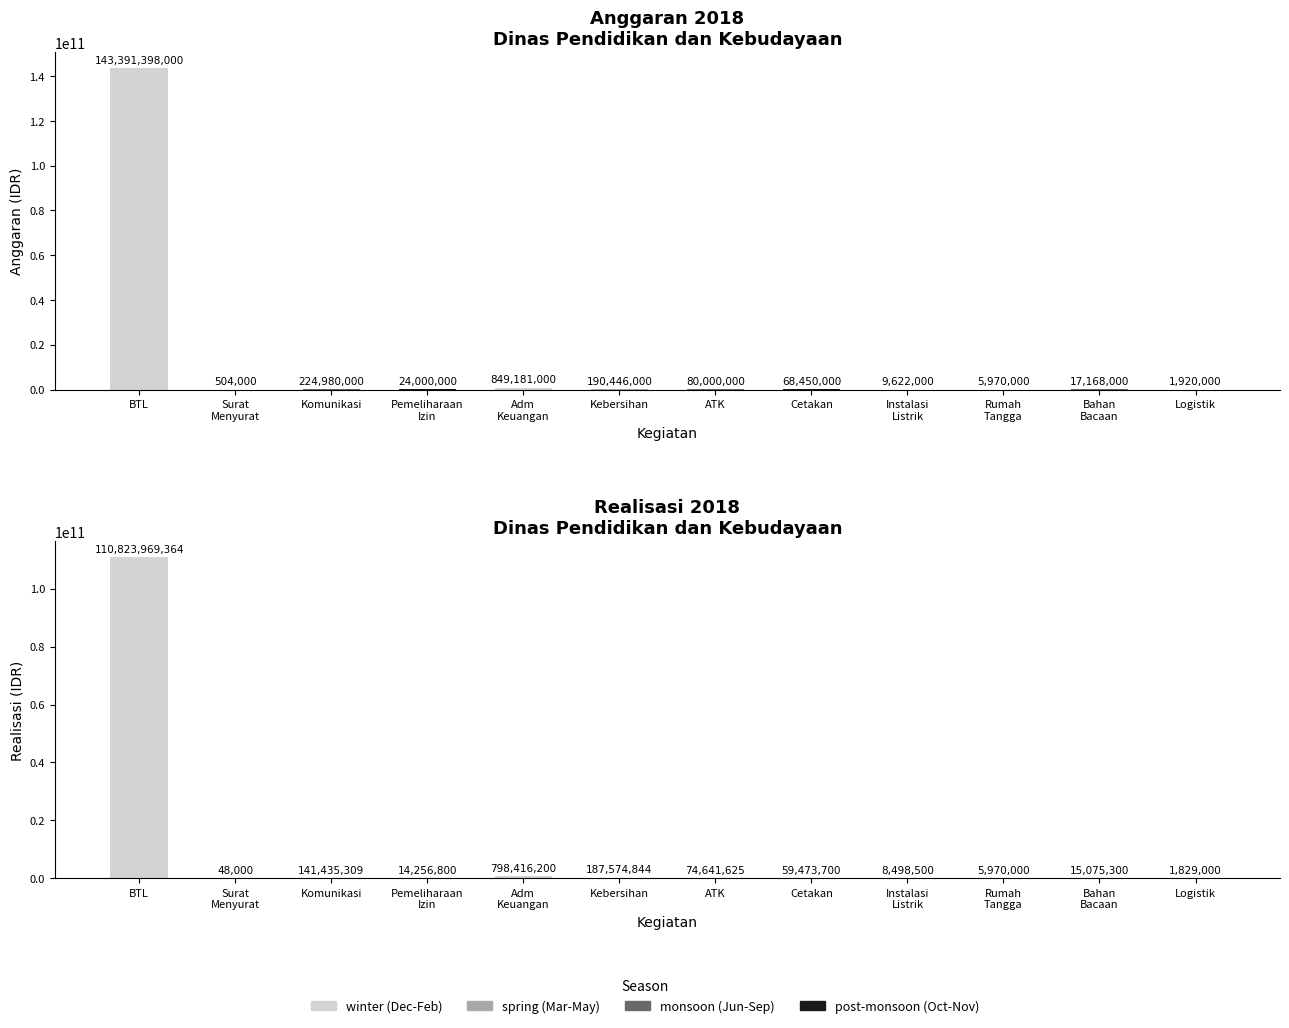

How many values in the anggaran_2018 series are below 68450000?

6